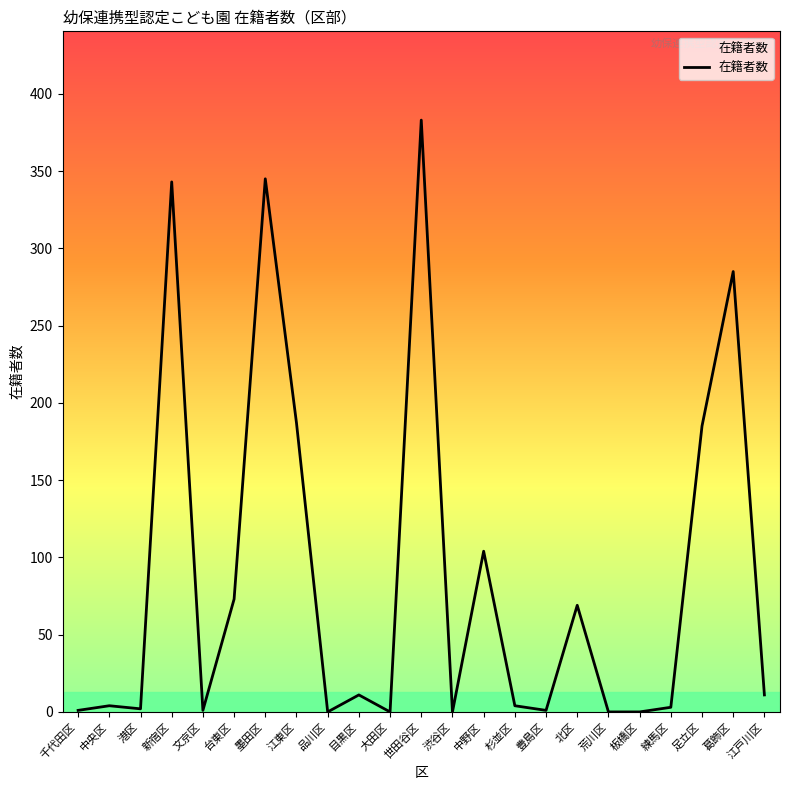

What value does the data have at 目黒区?

11